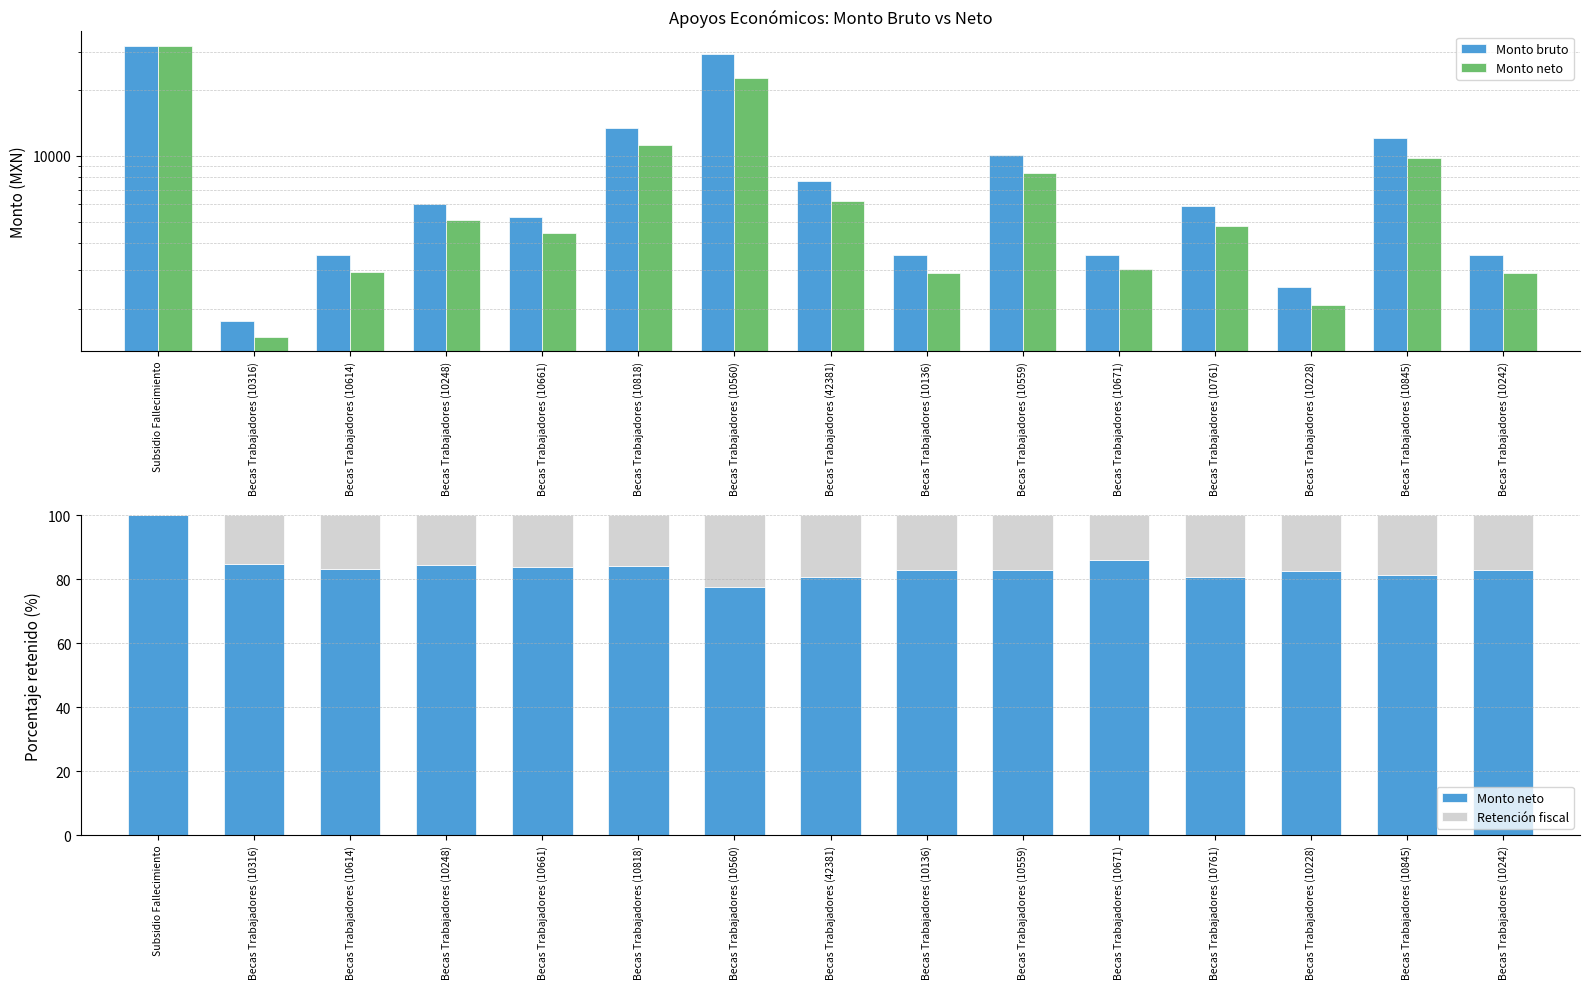

What is the highest value of the Retención fiscal series?

22.4